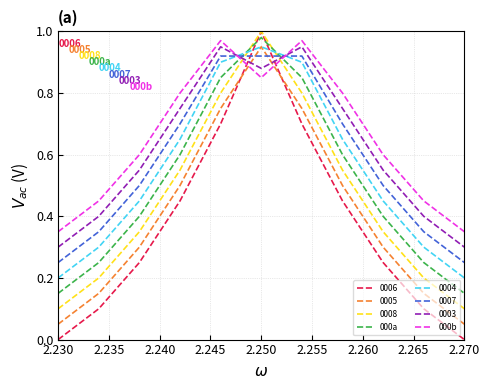

Which series has the widest spread of values?

0006